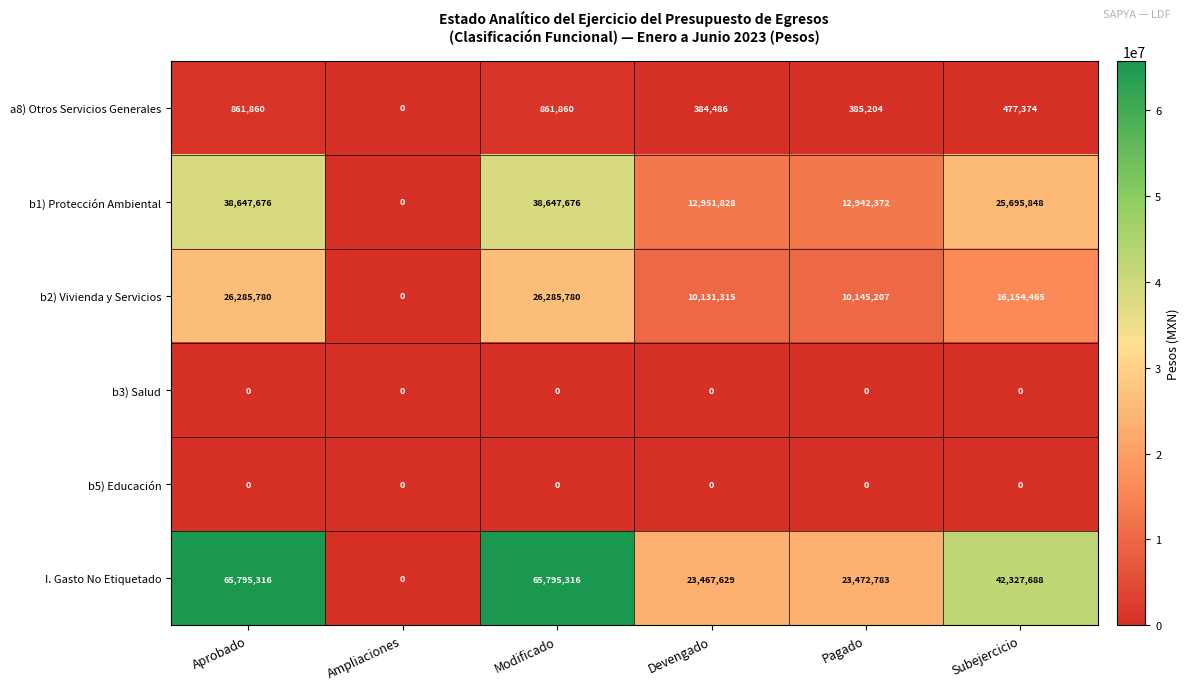

What is the spread (max minus min) of values at Devengado?

23467629